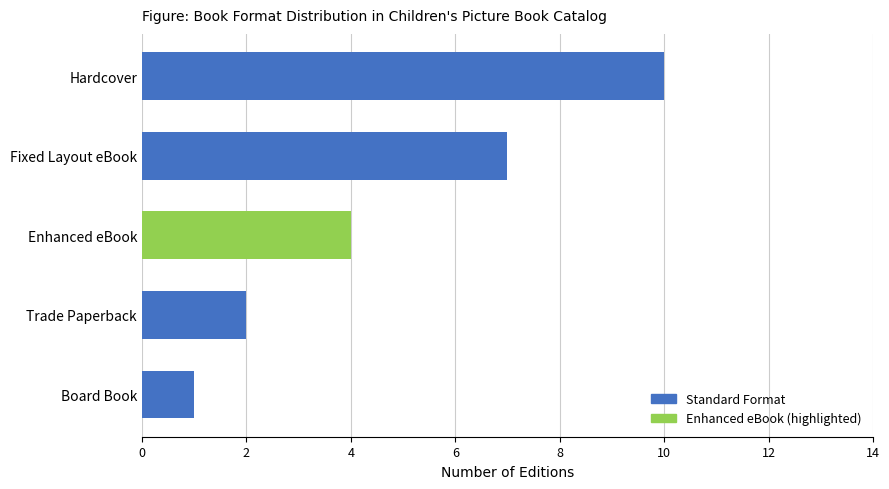

At which label is the value closest to 5?

Enhanced eBook